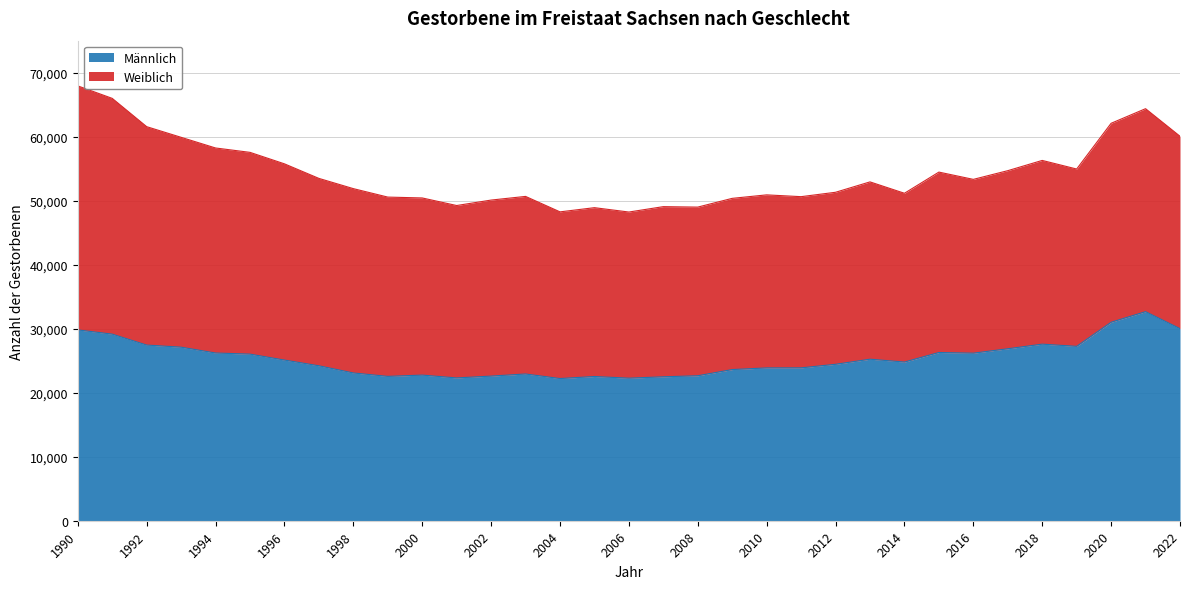

How many interior local peaks (higher than both neighbors) does the data have?

7